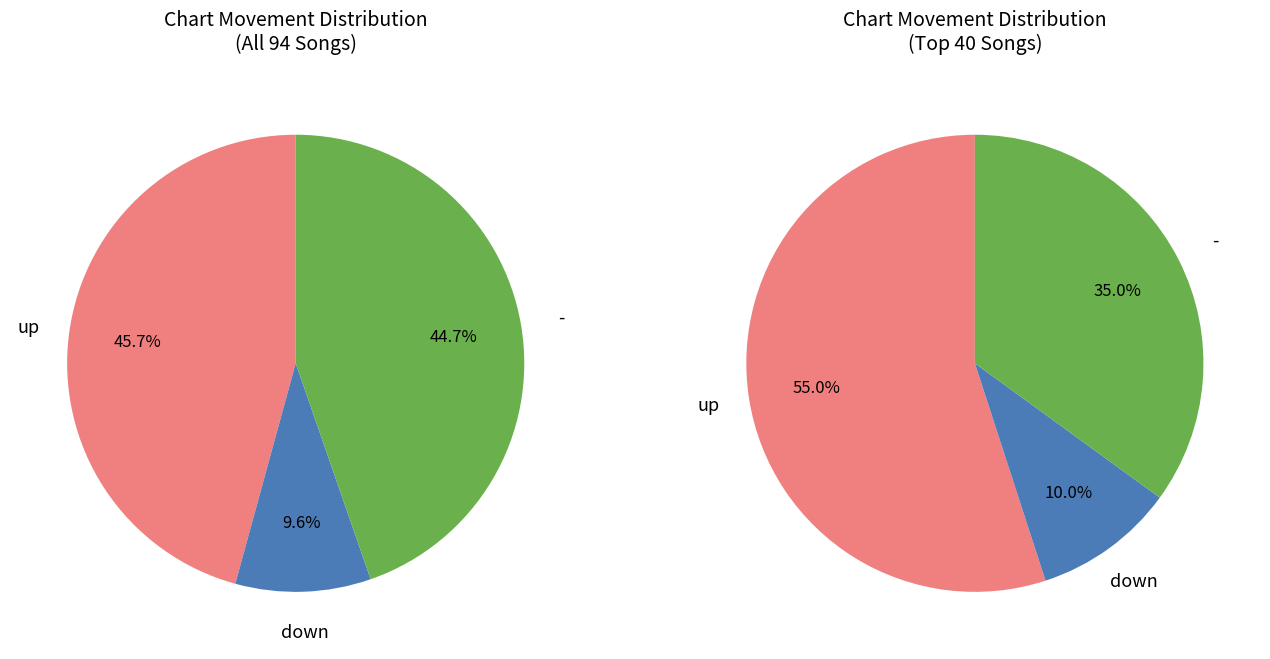

Which category has the smallest portion of the pie?

down